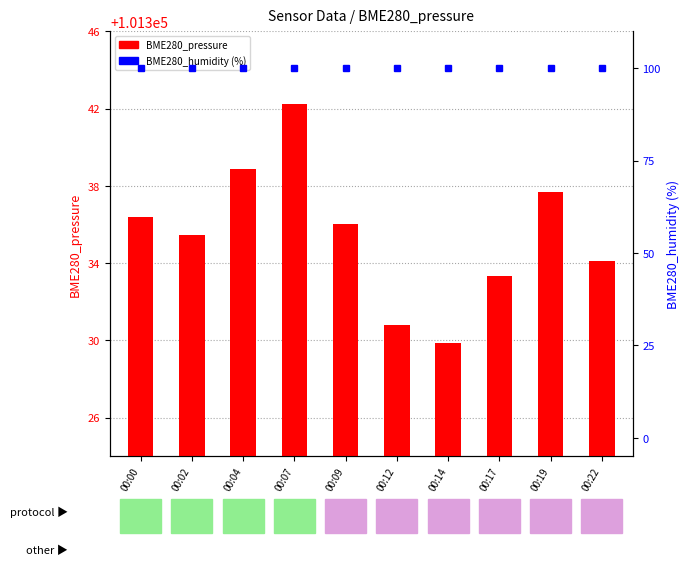

At which category does the chart reach its minimum across all series?

00:00